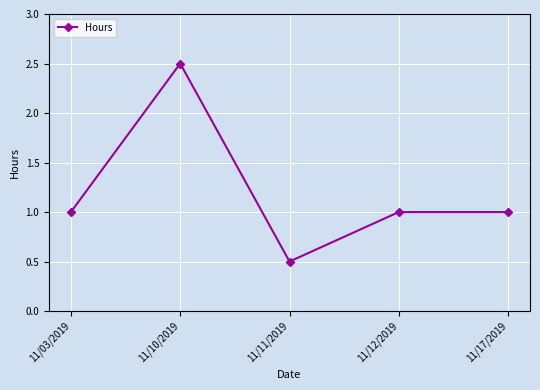

Count the number of categories in the chart.

5